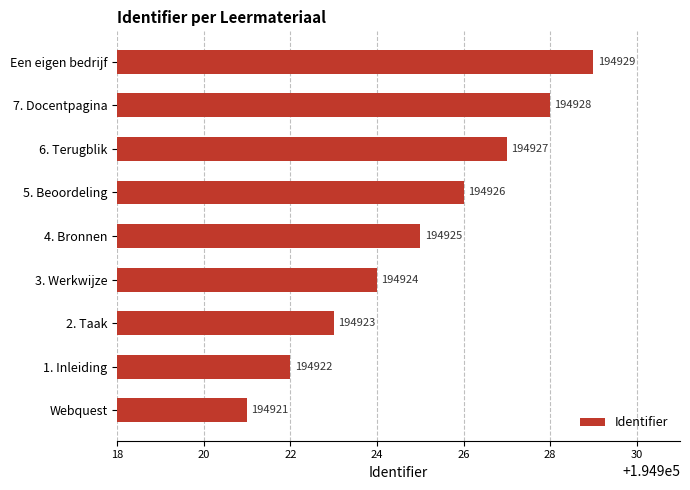

List the labels in order of value, smallest first.

Webquest, 1. Inleiding, 2. Taak, 3. Werkwijze, 4. Bronnen, 5. Beoordeling, 6. Terugblik, 7. Docentpagina, Een eigen bedrijf